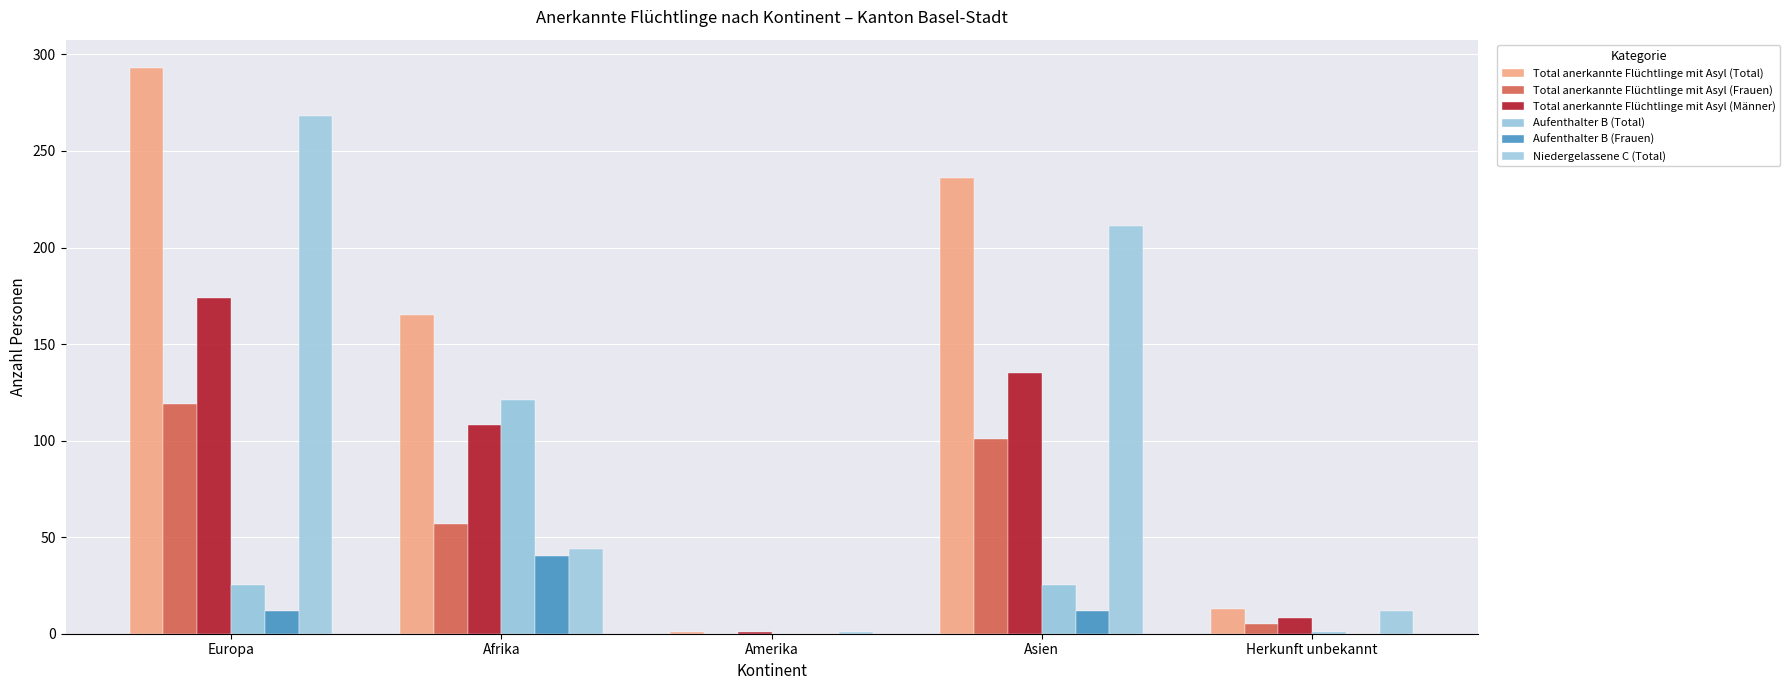

Count the Aufenthalter B (Frauen) values in the range 0 to 12.

4